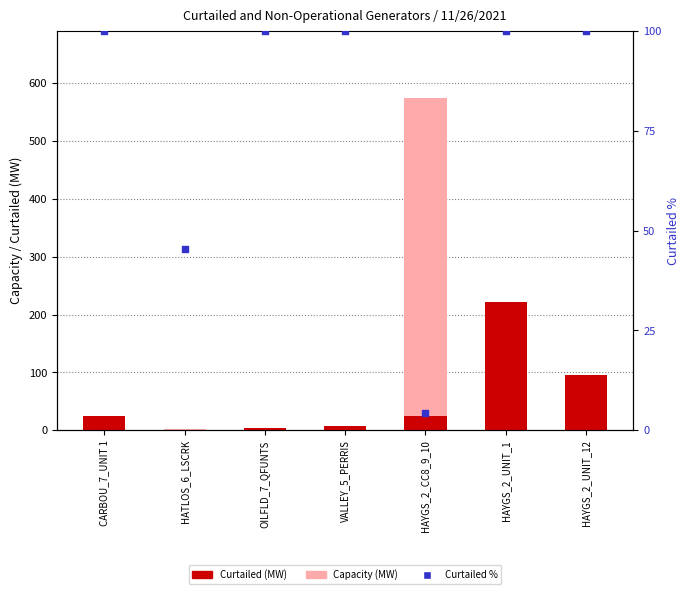

Which series contains the lowest Y value?

Curtailed (MW)